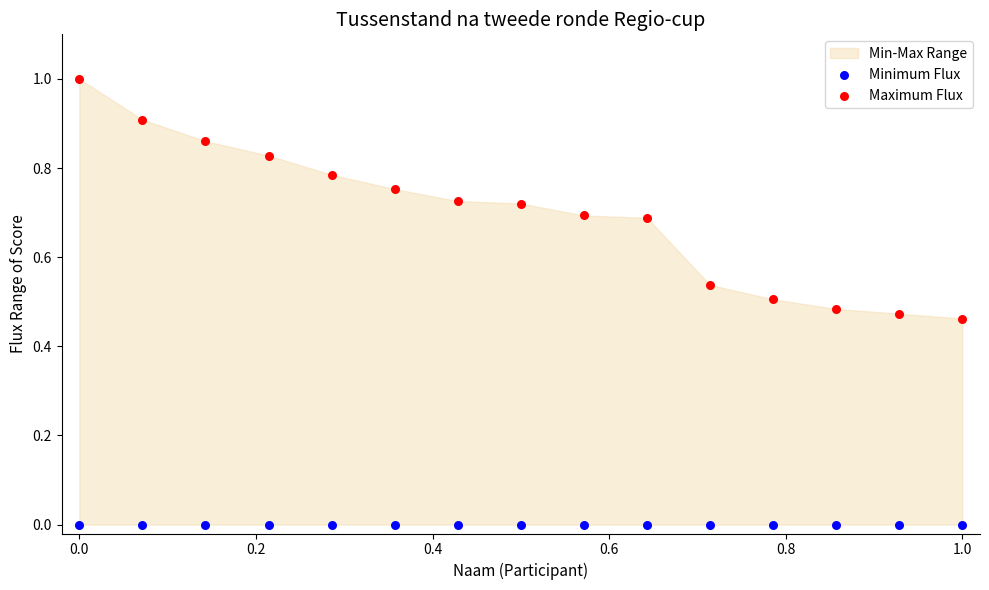

Which series contains the lowest Y value?

Minimum Flux